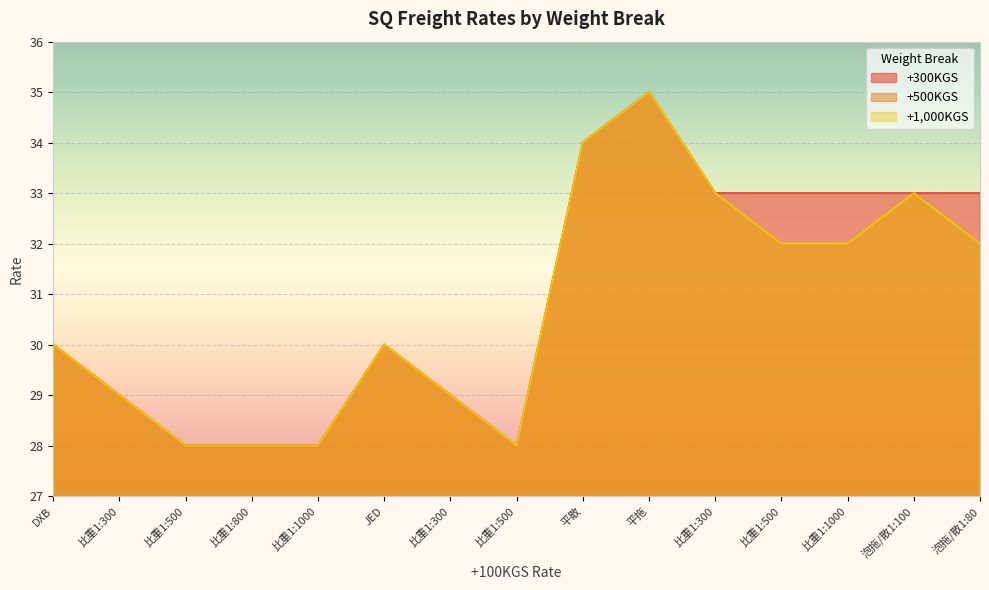

What is the label of the 7th point from the right?

平散